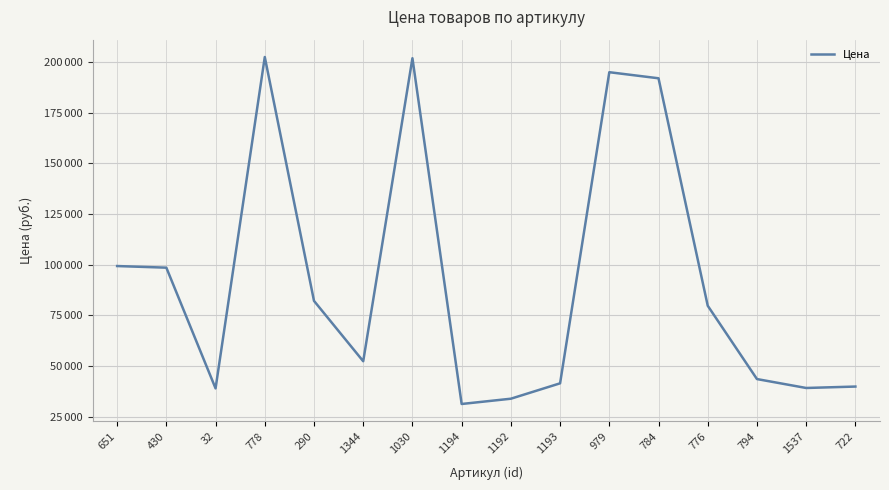

Is this an area chart (filled region under the line)?

No